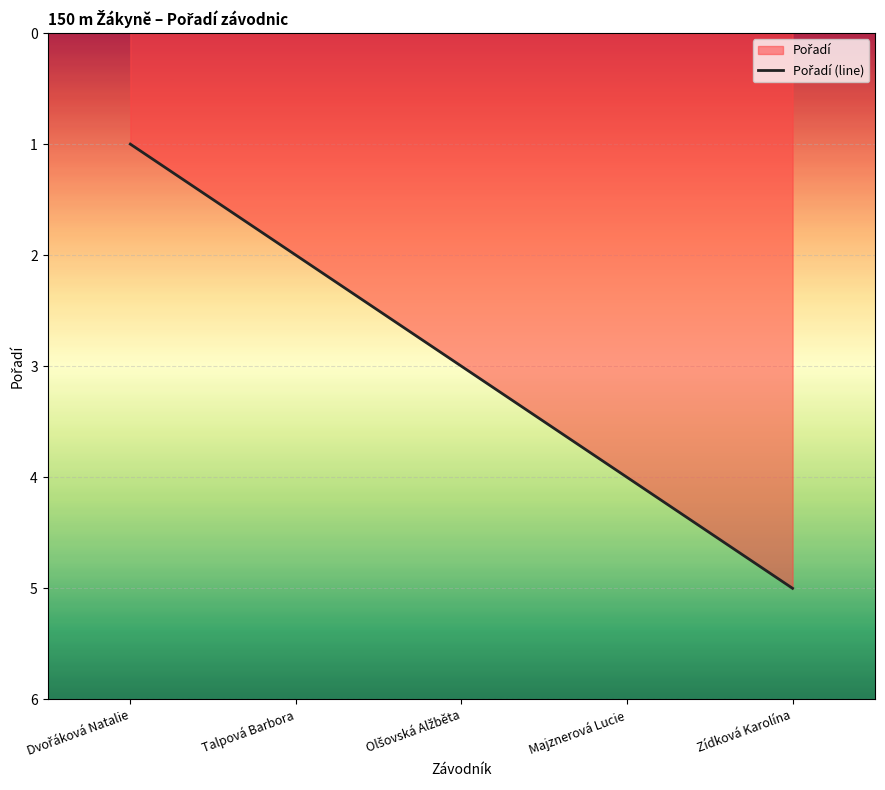

The chart shows a value of 5 at Olšovská Alžběta. True or false?

False